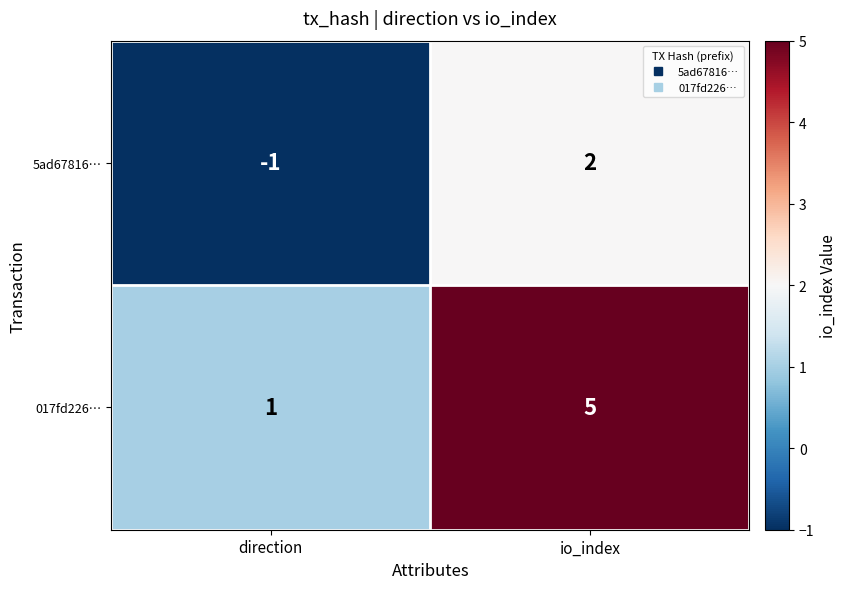

Is the value of 017fd226… at direction greater than the value of 5ad67816… at direction?

Yes